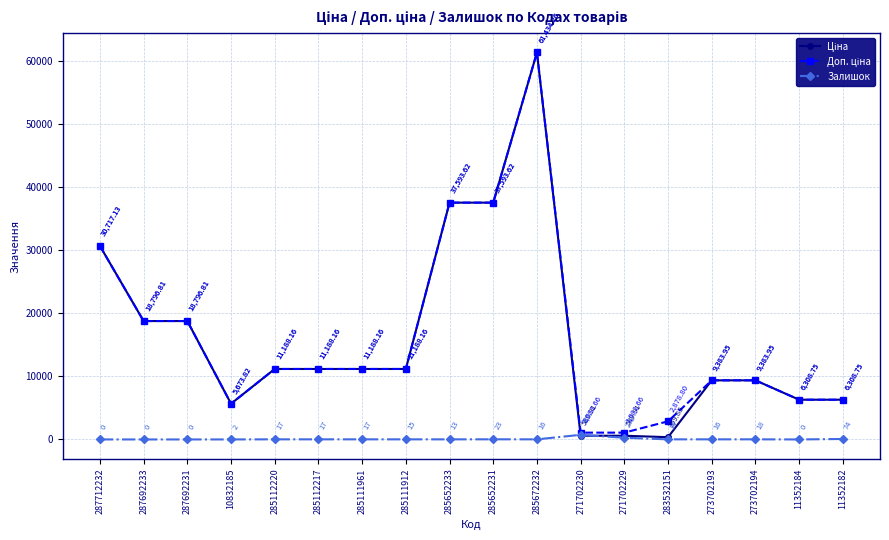

At which category is the sum across all series the highest?

285672232